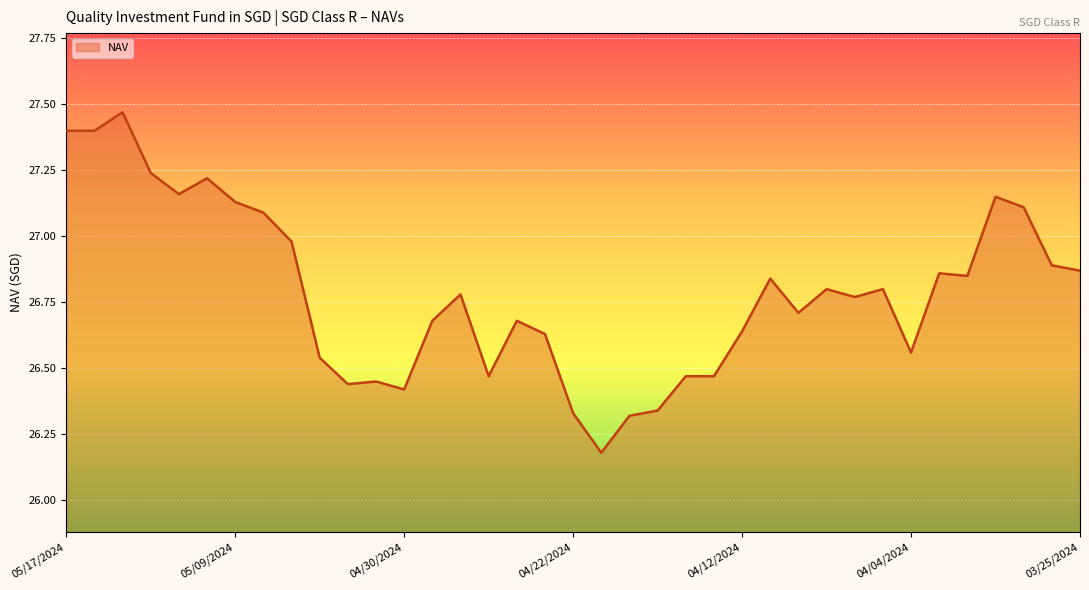

What is the difference between the maximum and minimum values?

1.3